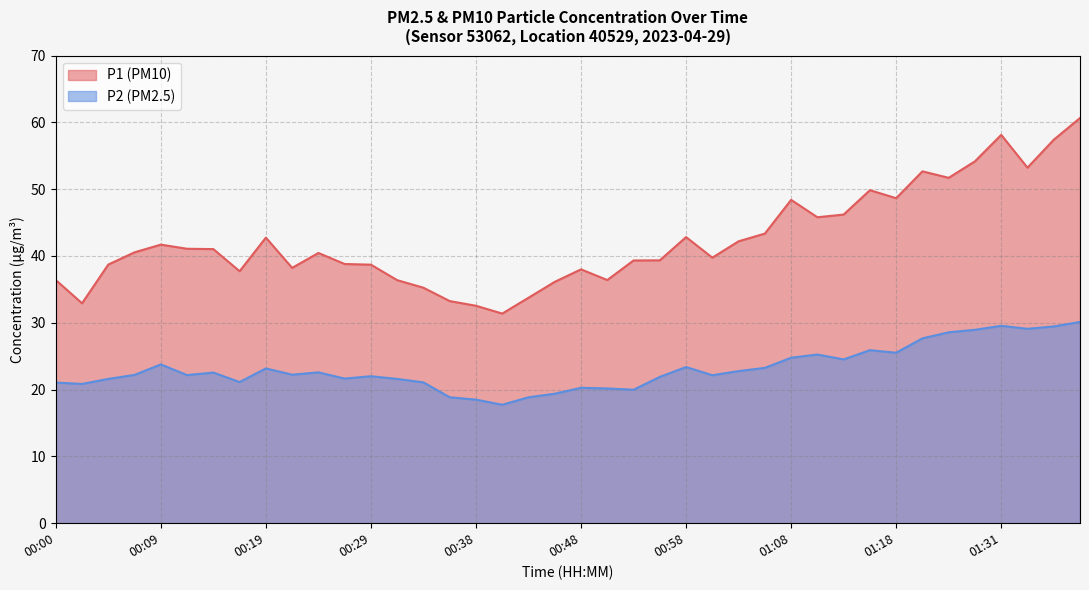

What is the smallest value displayed?

17.7